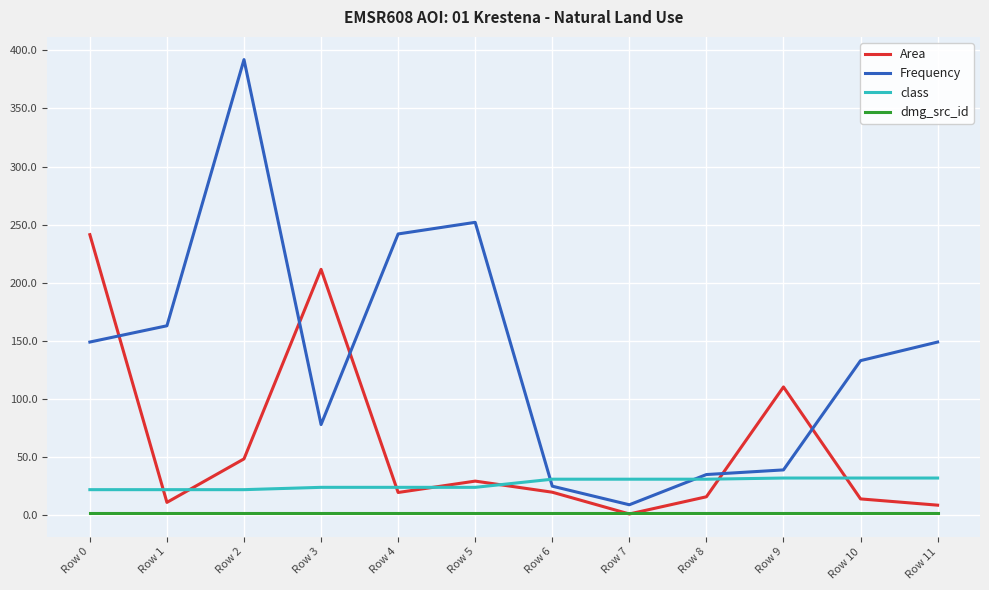

At which category is the sum across all series the highest?

Row 2